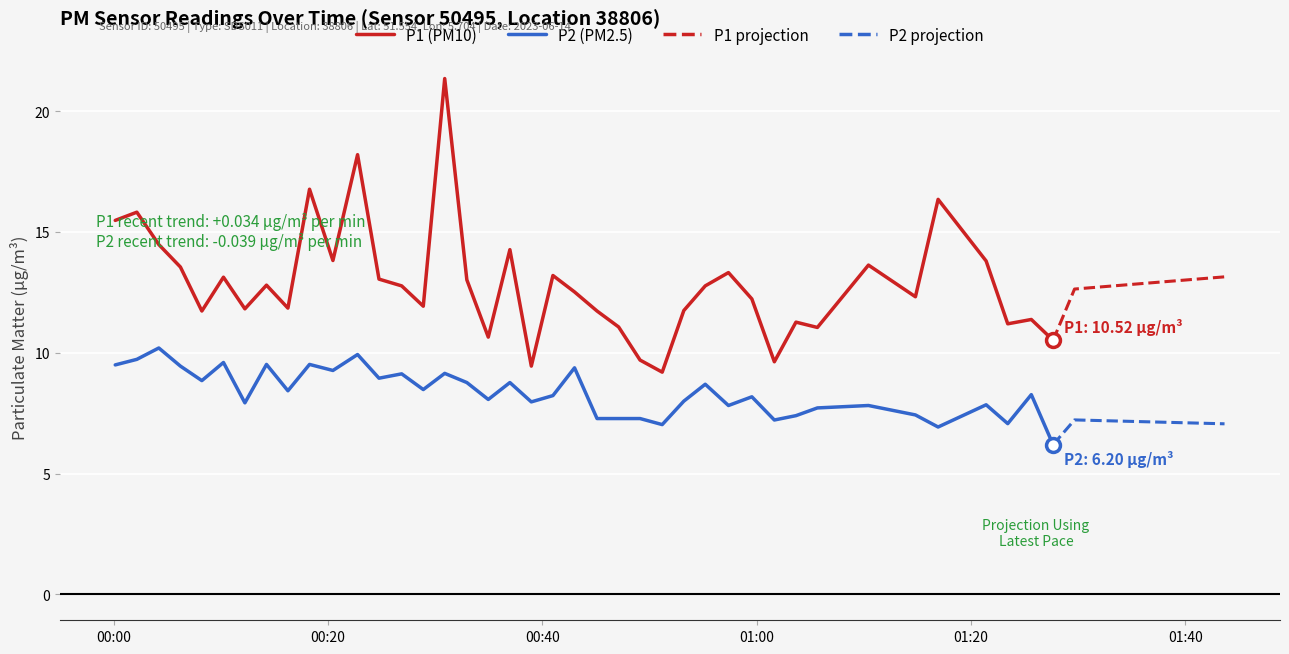

What is the highest value of the P1 (PM10) series?

21.4